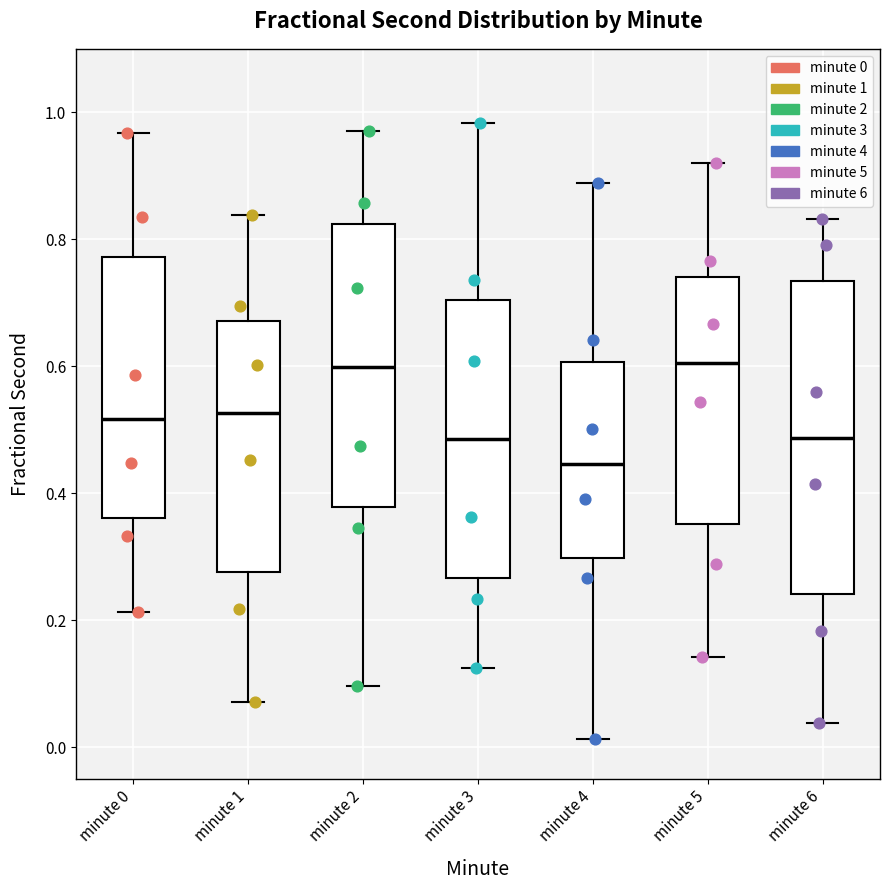

Where does the lower whisker of the box for minute 4 end on the y-axis? The values are not printed on the chart, so give them approximately, as read against the axis.

0.02